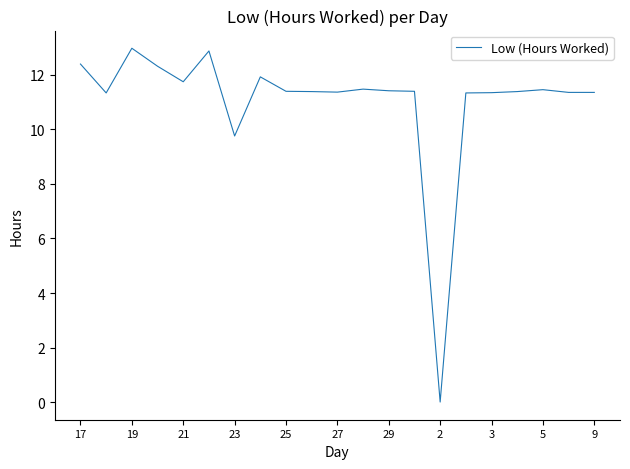

What is the difference between the maximum and minimum values?

13.0